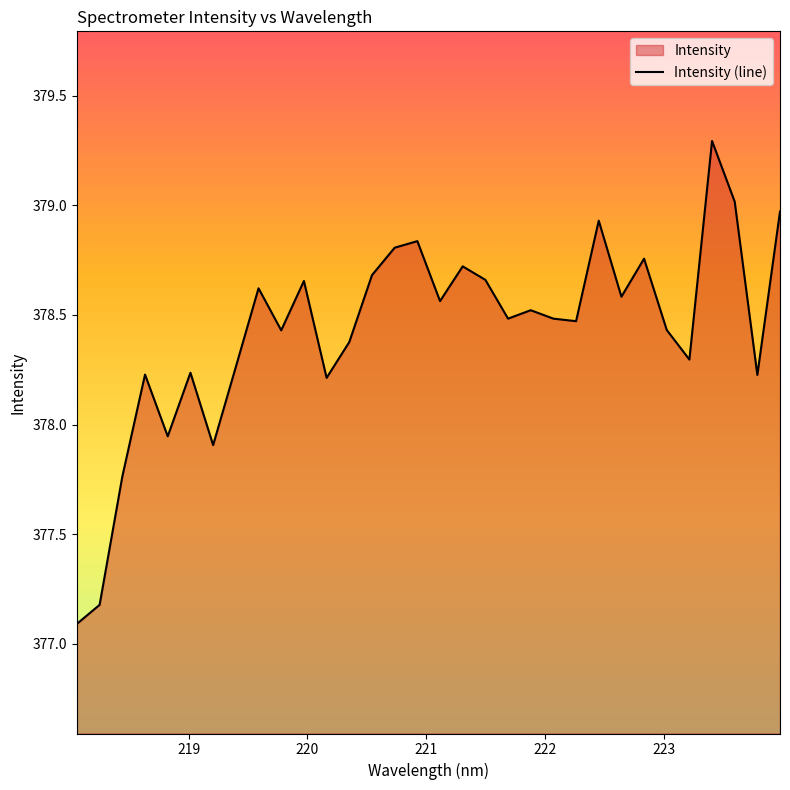

What is the difference between the maximum and minimum values?

2.2